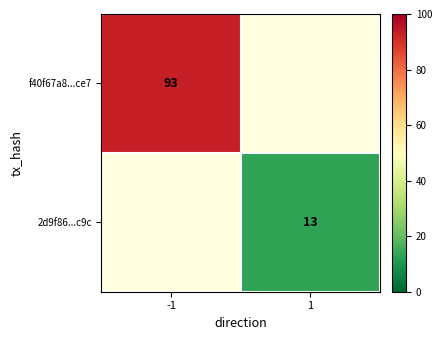

True or false: 2d9f86...c9c has a value of 3 at 1.

False